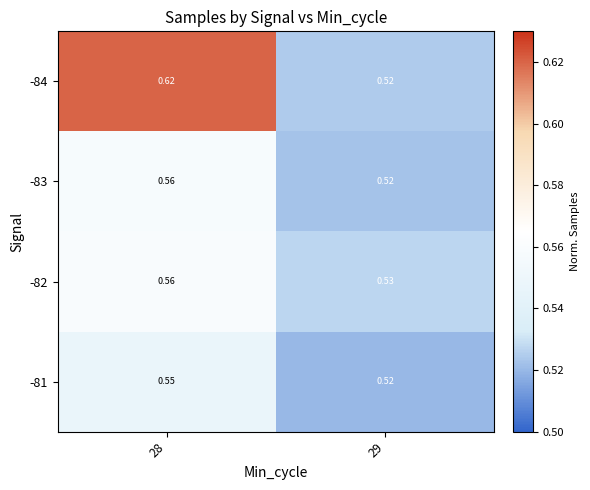

Which series has the widest spread of values?

-84